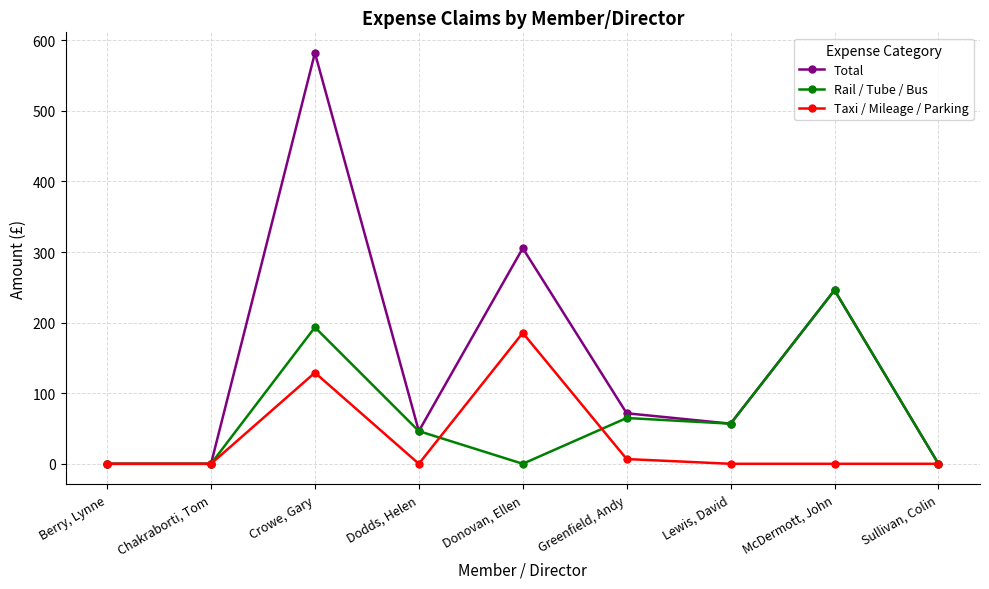

Where is the first local maximum for Taxi / Mileage / Parking?

Crowe, Gary